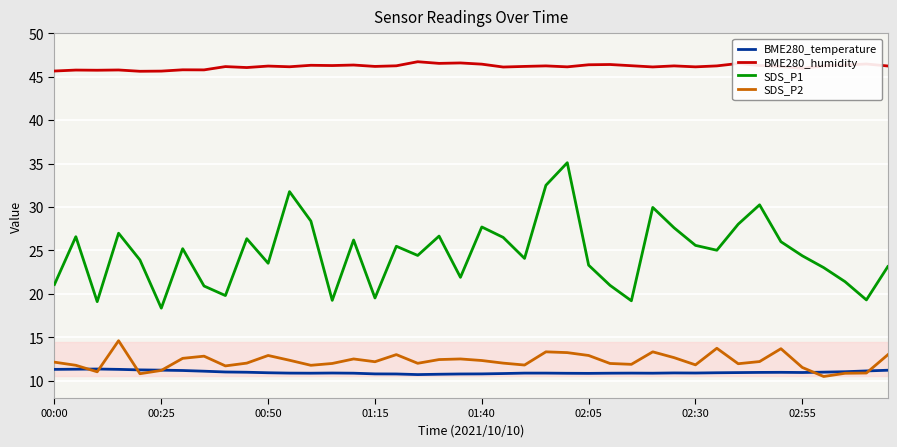

Which series has the largest range (max minus min)?

SDS_P1